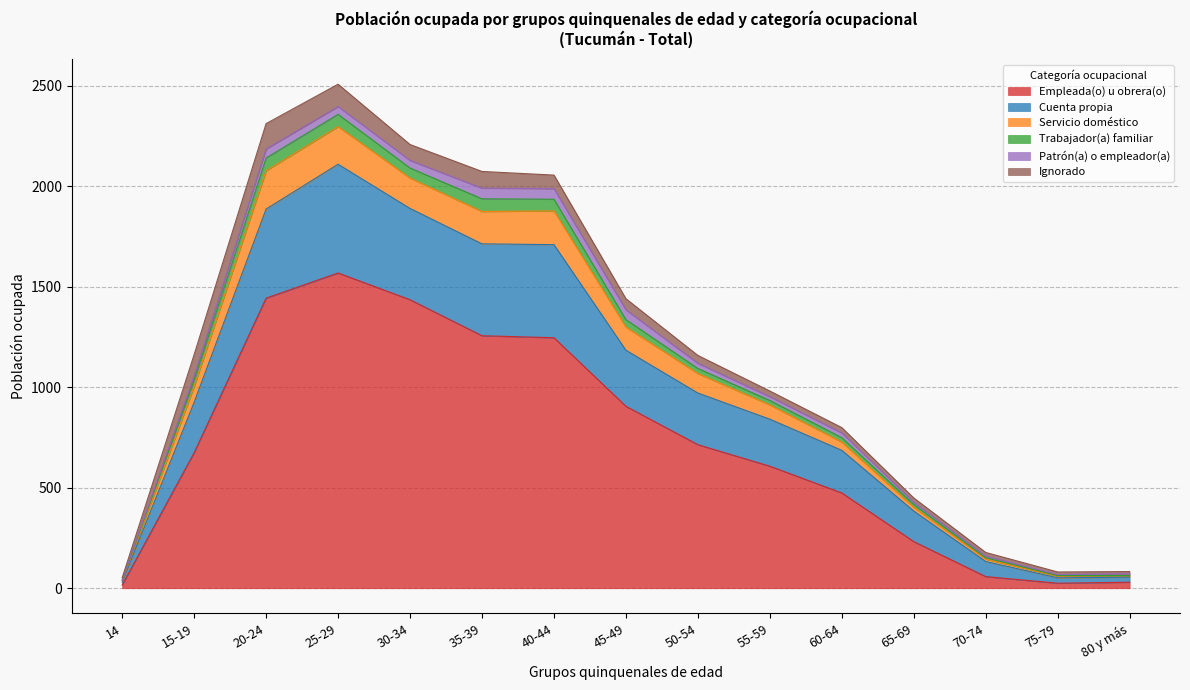

True or false: Empleada(o) u obrera(o) has a value of 875 at 25-29.

False